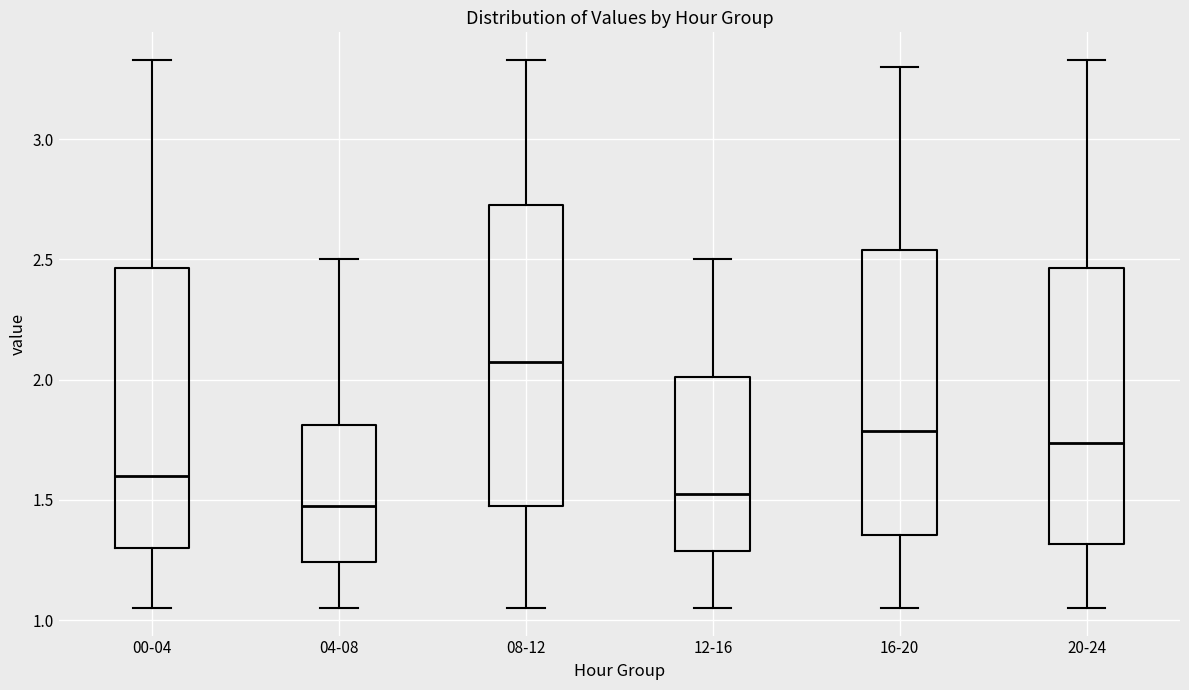

Comparing the boxes themselves (not the whiskers), which one is the tallest?

08-12